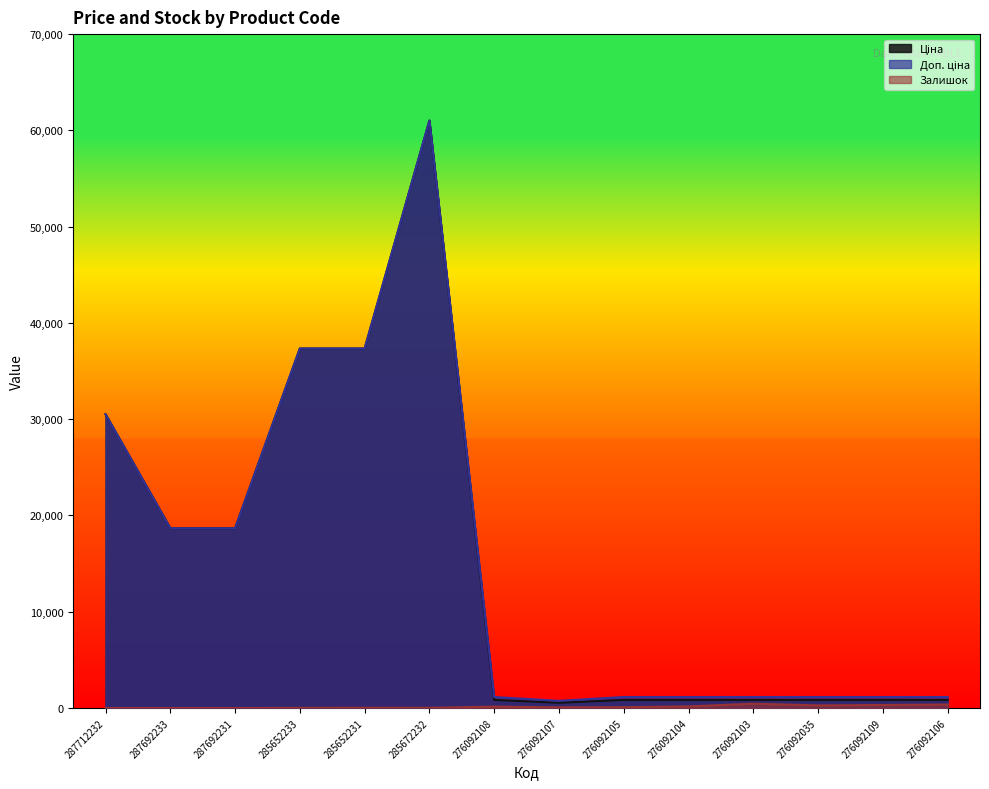

Does the chart display data point markers on the line(s)?

No